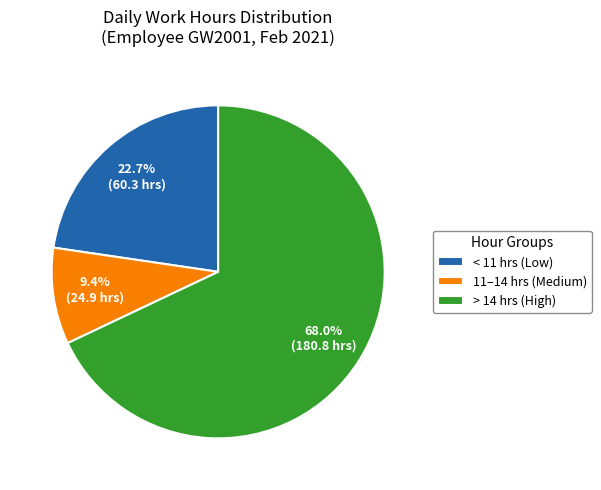

Which has a higher value, > 14 hrs (High) or < 11 hrs (Low)?

> 14 hrs (High)